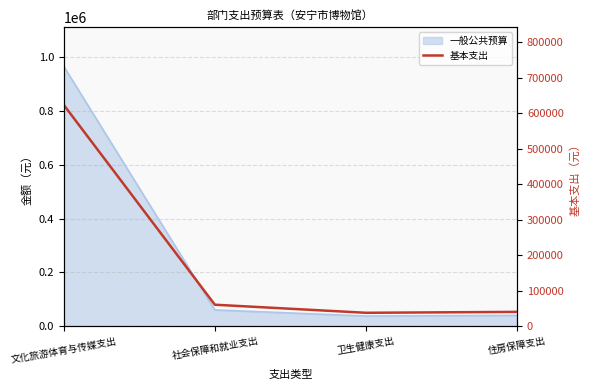

What is the difference between the values at 住房保障支出 and 社会保障和就业支出?

20168